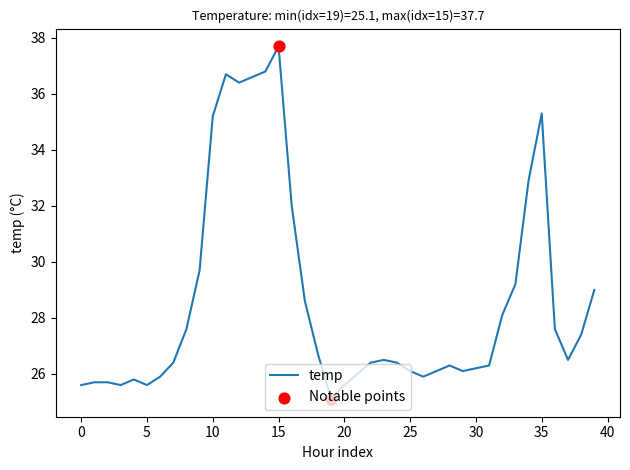

What is the difference between the maximum and minimum values?

12.6